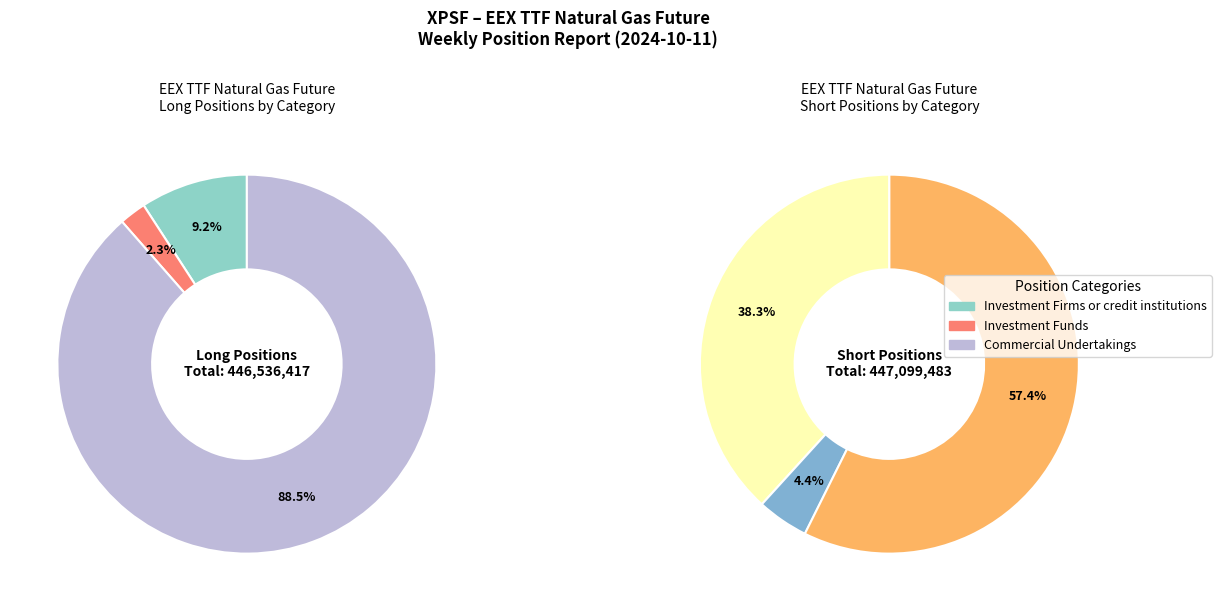

Between Investment Funds and Commercial Undertakings, which is larger?

Commercial Undertakings